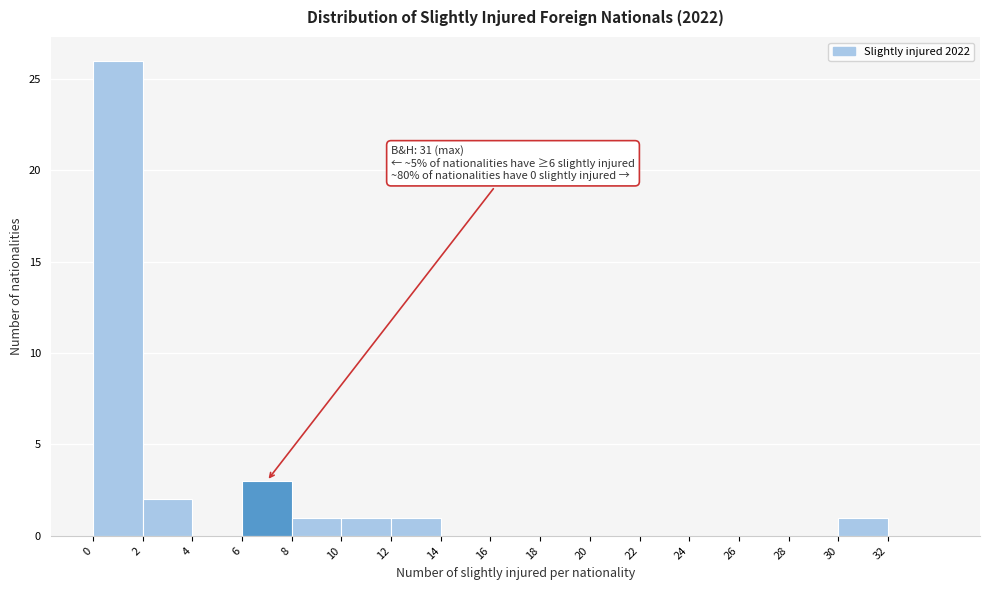

Over which range of the x-axis is the bar tallest?

0 to 2